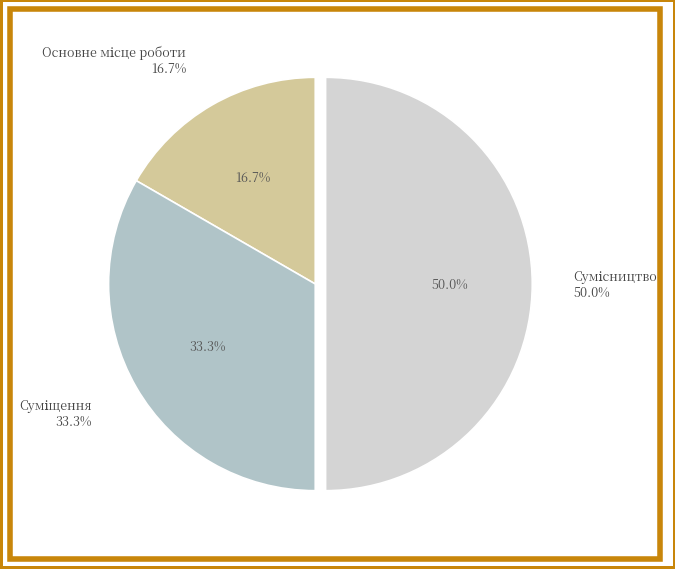

Does Основне місце роботи account for over 50% of the chart?

No